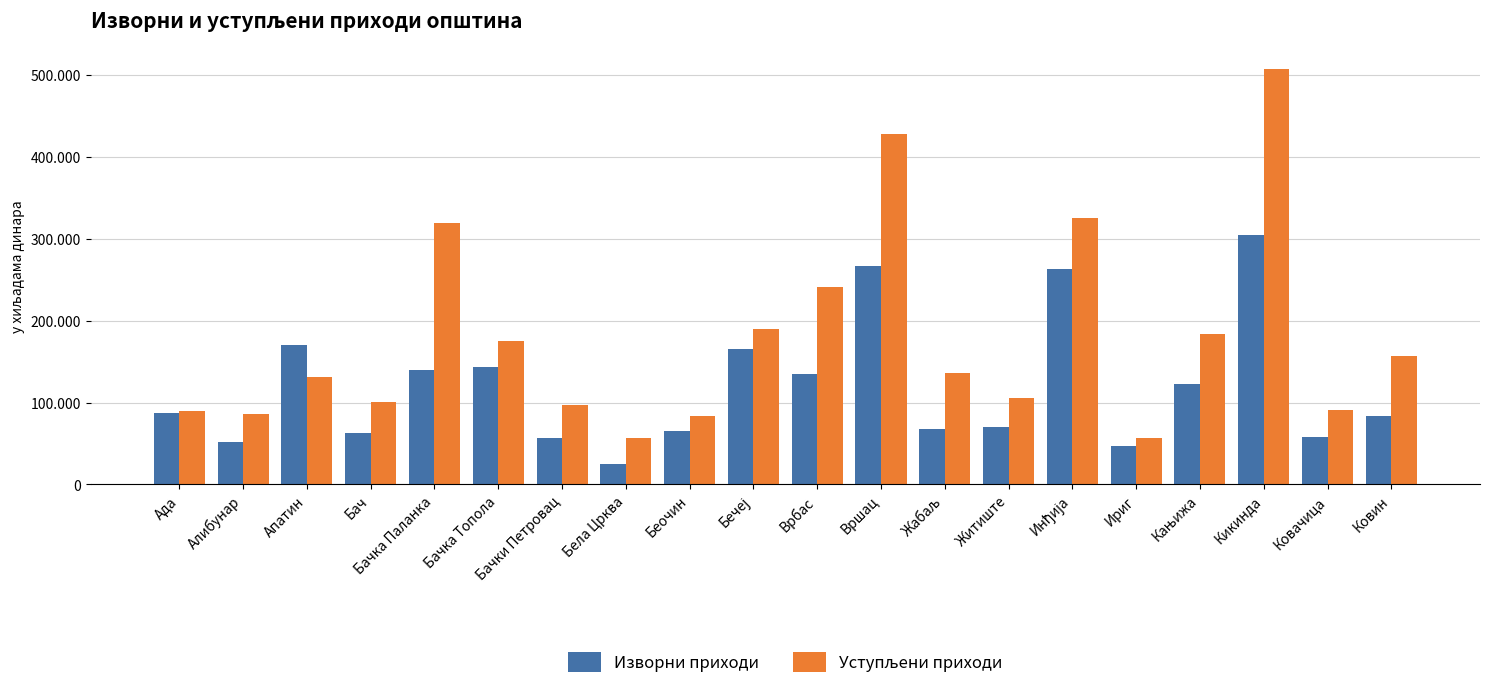

Where is Изворни приходи nearest to the value 164986?

Бечеј